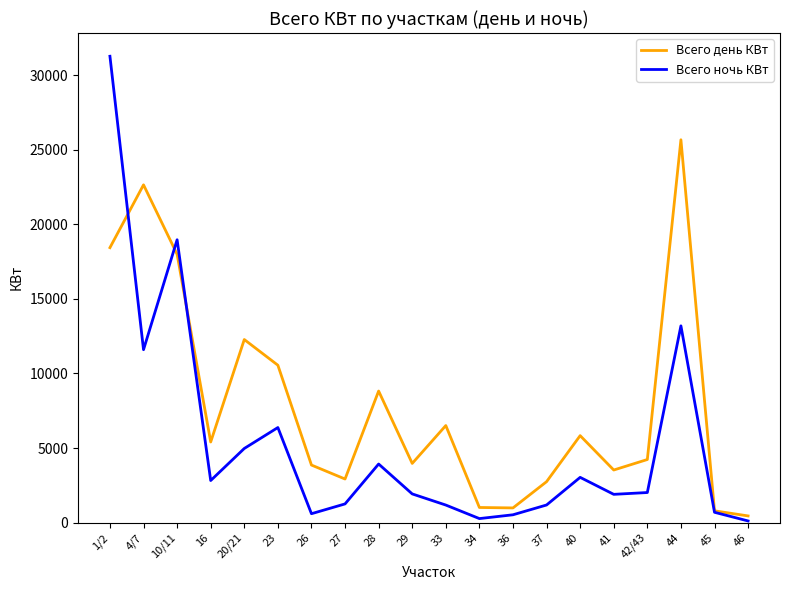

What are all the series names shown in the legend?

Всего день КВт, Всего ночь КВт